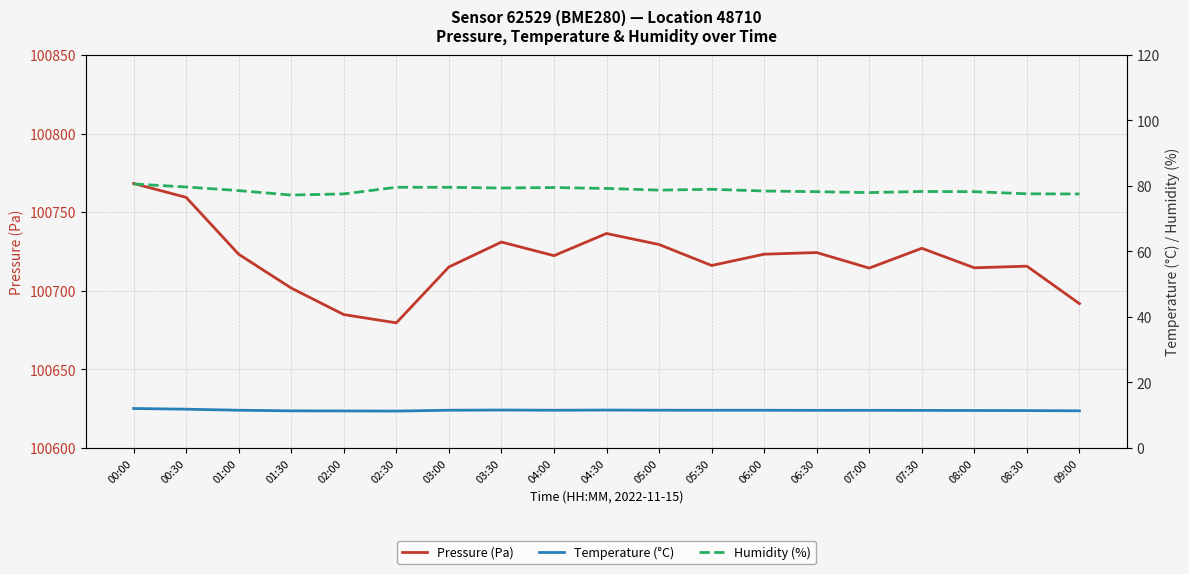

What is the total value across all series at 08:30?

100804.6